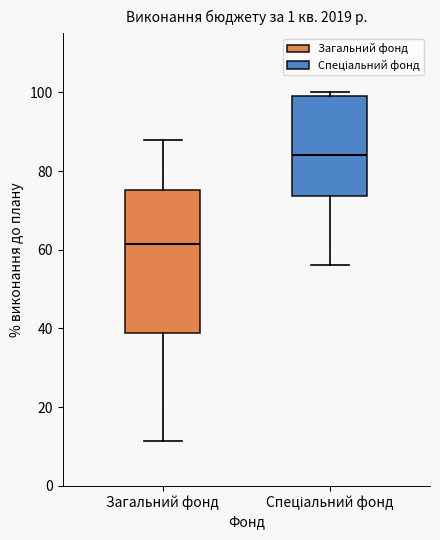

Which box is the tallest, from its lower edge to its upper edge?

Загальний фонд